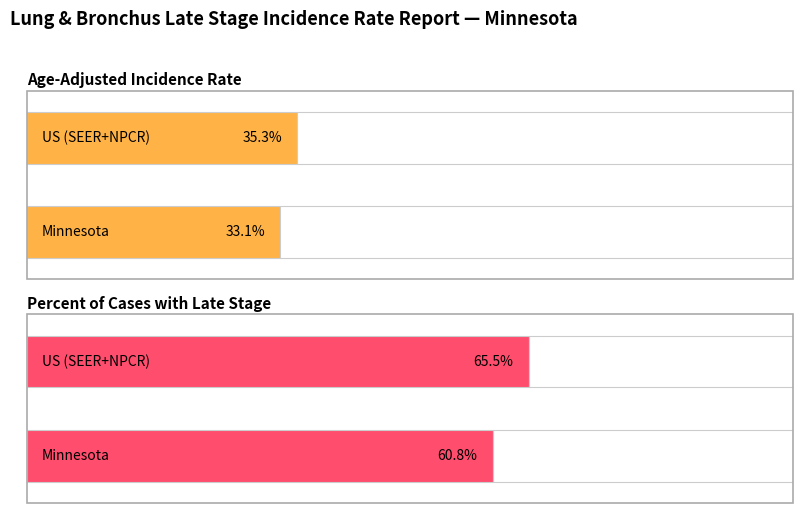

Reading left to right, what are all the values shown in this chart?

Average utilization: Minnesota=33.1	US (SEER+NPCR)=35.3
Percent of Cases with Late Stage: Minnesota=60.8	US (SEER+NPCR)=65.5